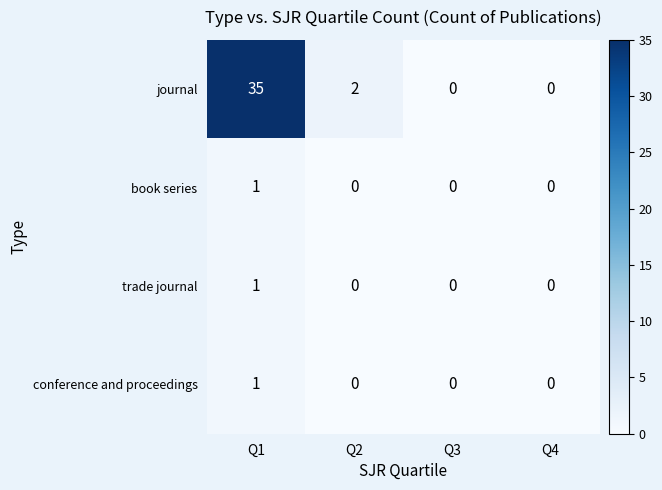

What is the difference between the maximum and minimum values in the journal series?

35